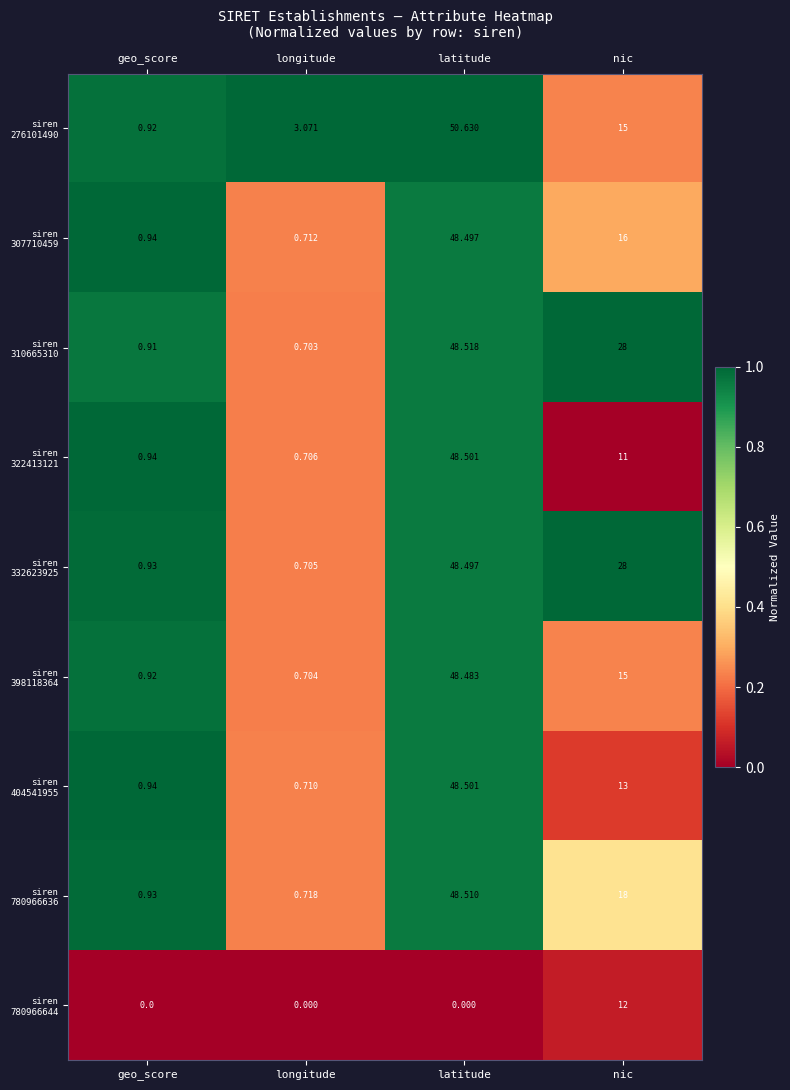

At which category is the sum across all series the highest?

latitude